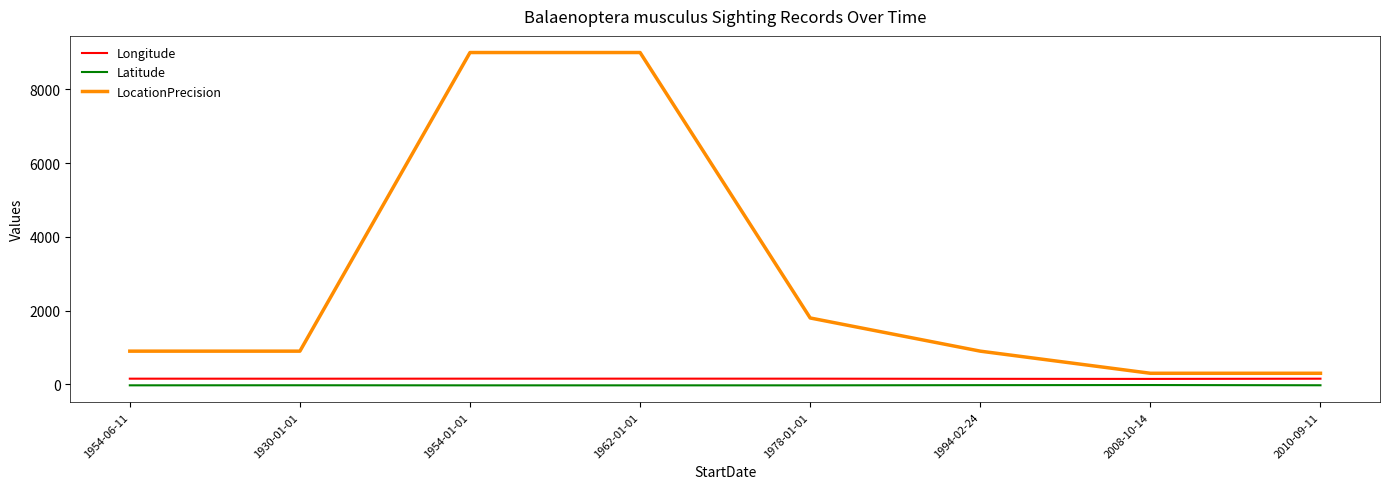

The value of LocationPrecision at 1930-01-01 is 900.0. True or false?

True